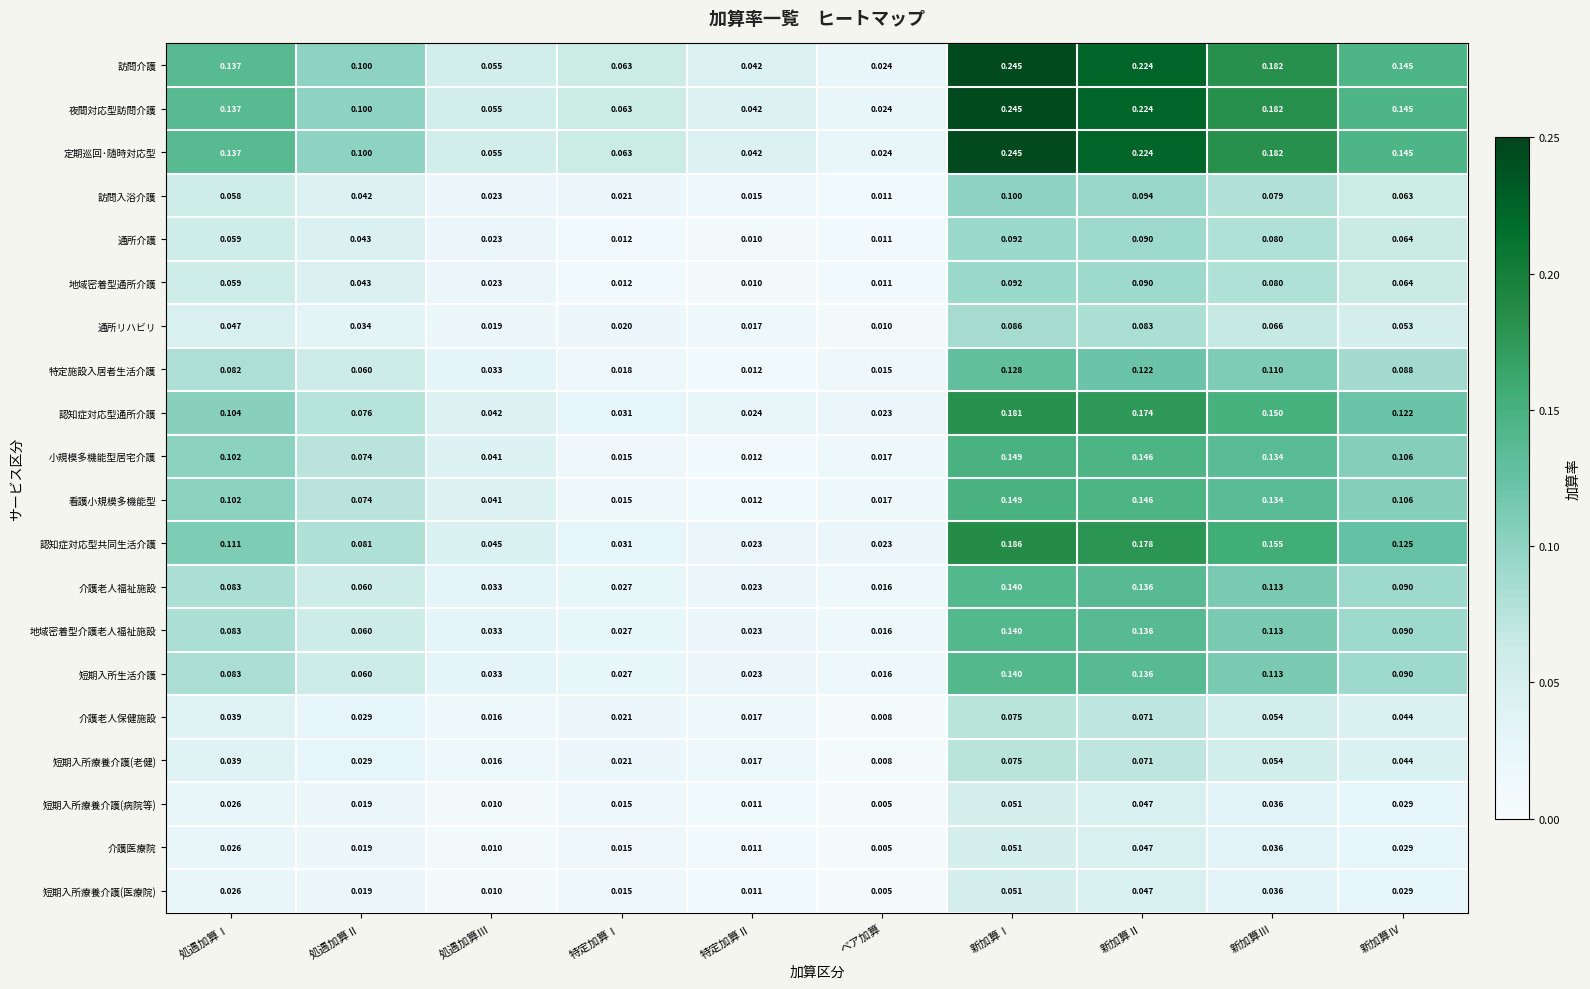

At which category is the sum across all series the highest?

新加算Ⅰ